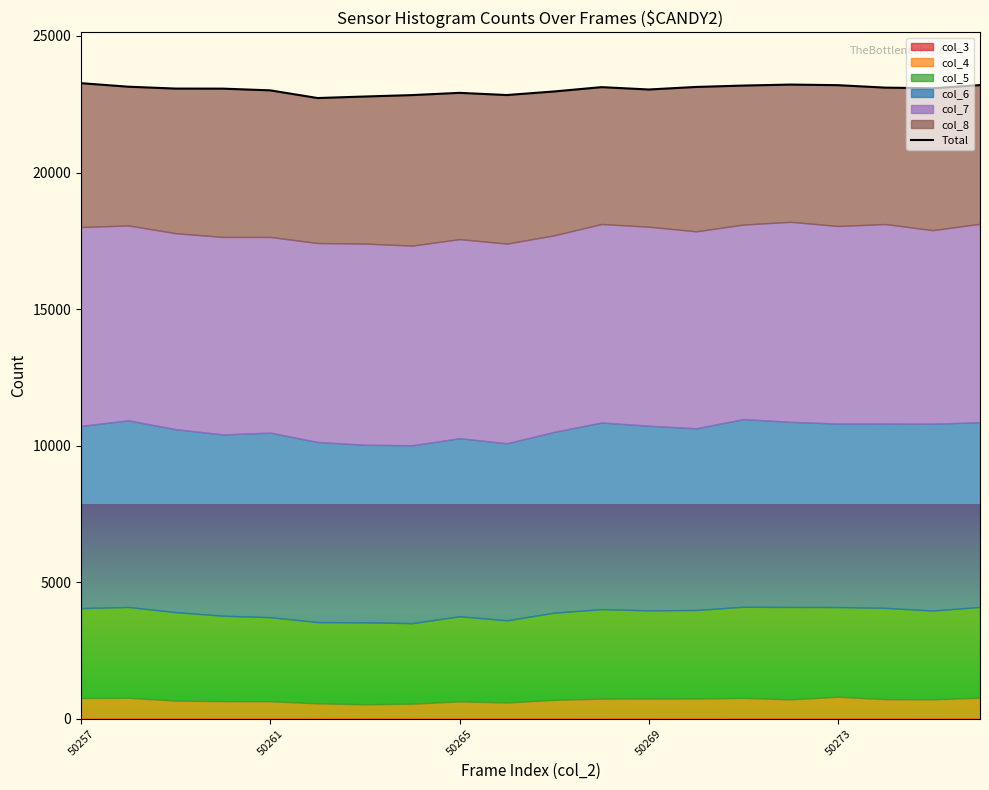

What is the maximum value shown in the chart?

23271